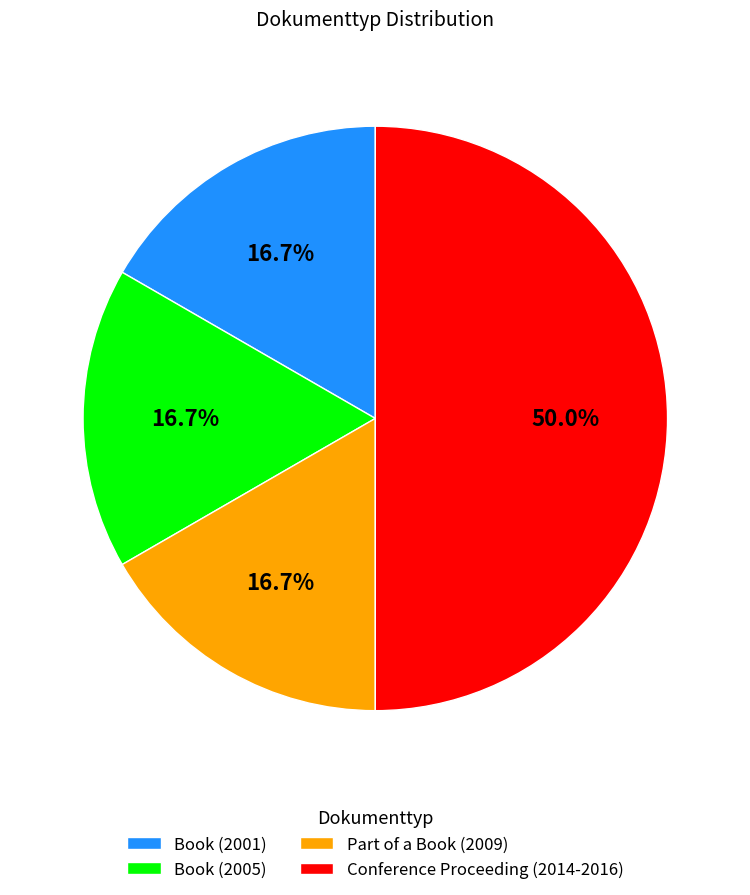

To the nearest percent, what portion does Book (2001) represent?

17%